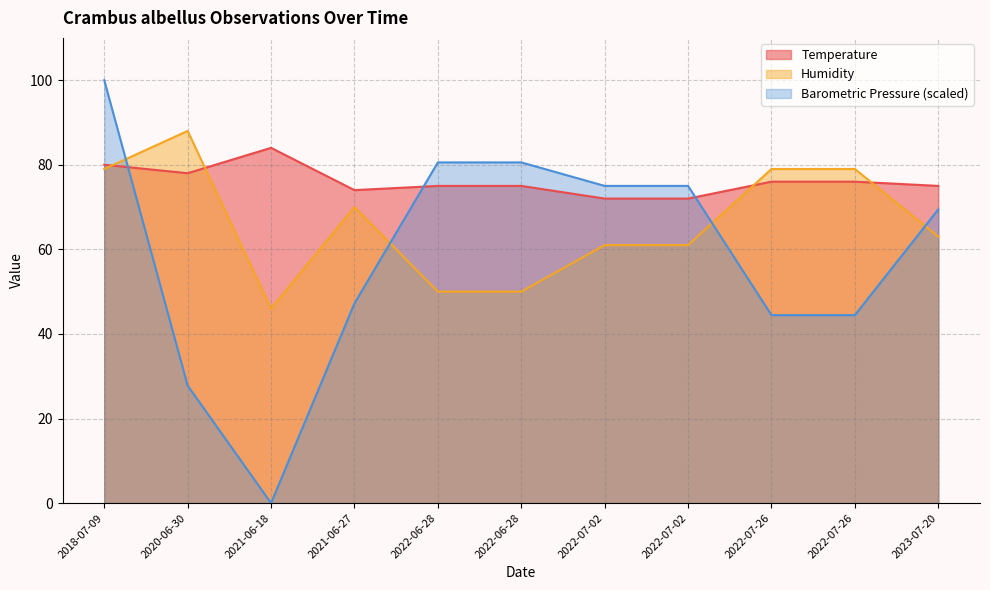

At which label does Barometric Pressure first exceed 69?

2018-07-09